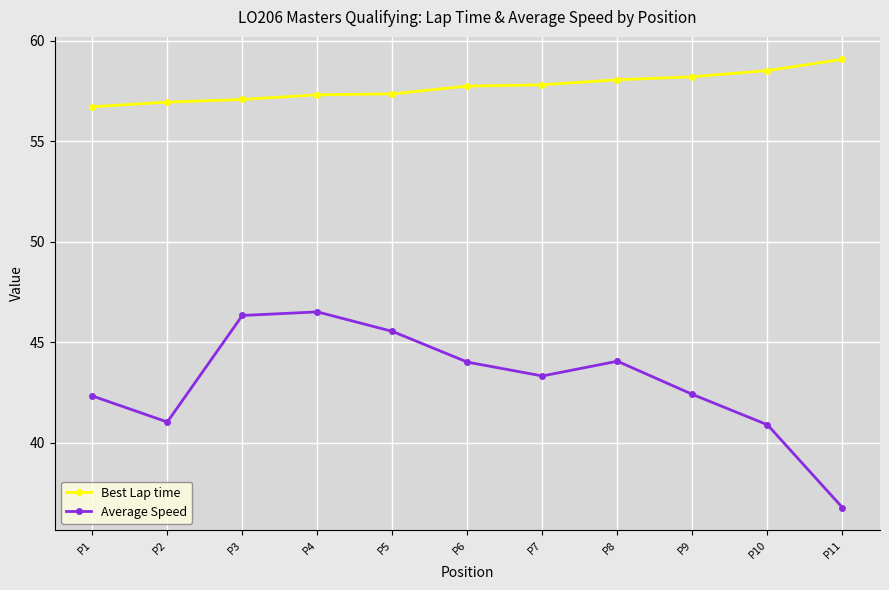

Which label corresponds to the smallest value in the chart?

P11